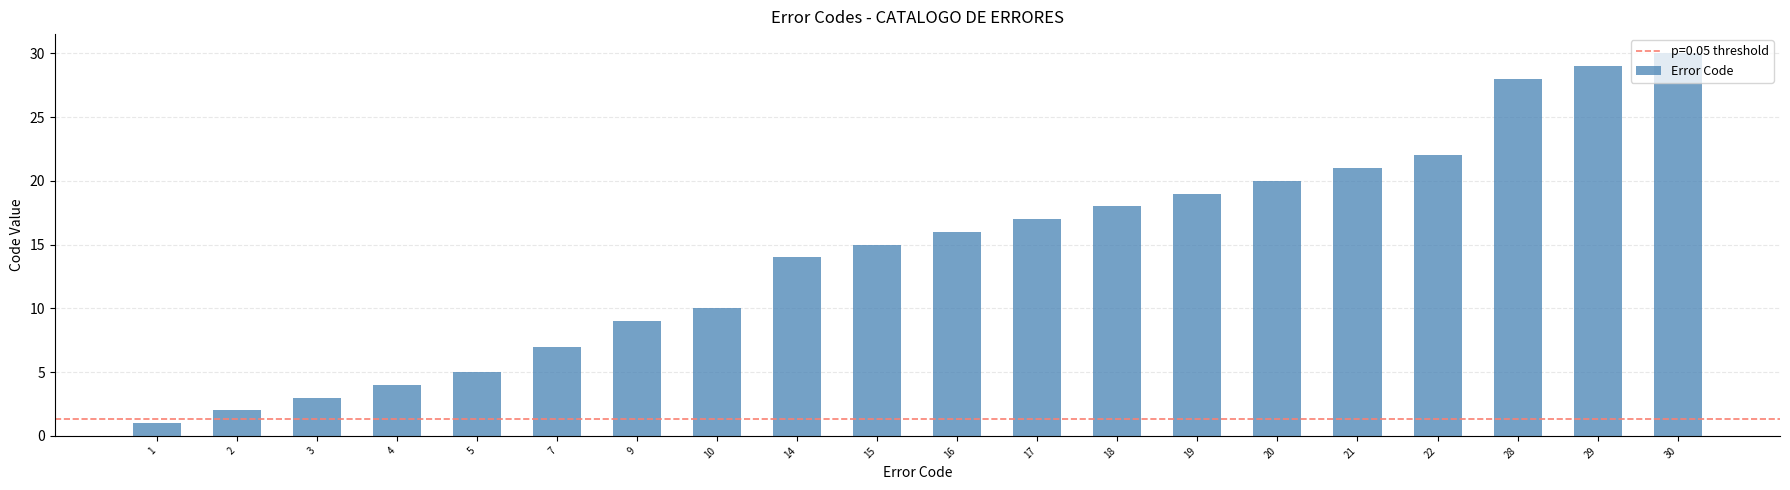

Between 4 and 9, which is larger?

9